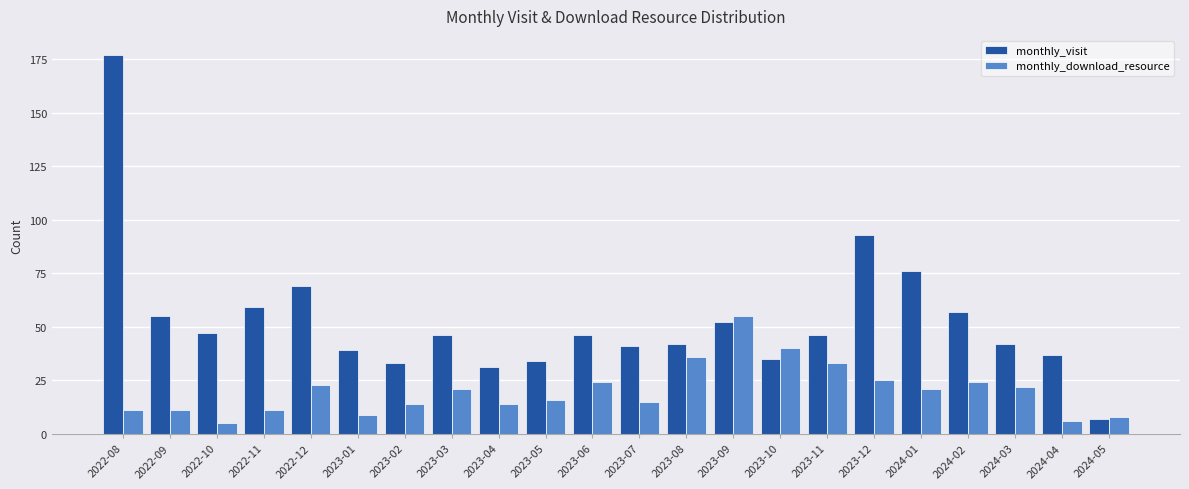

What are all the series names shown in the legend?

monthly_visit, monthly_download_resource